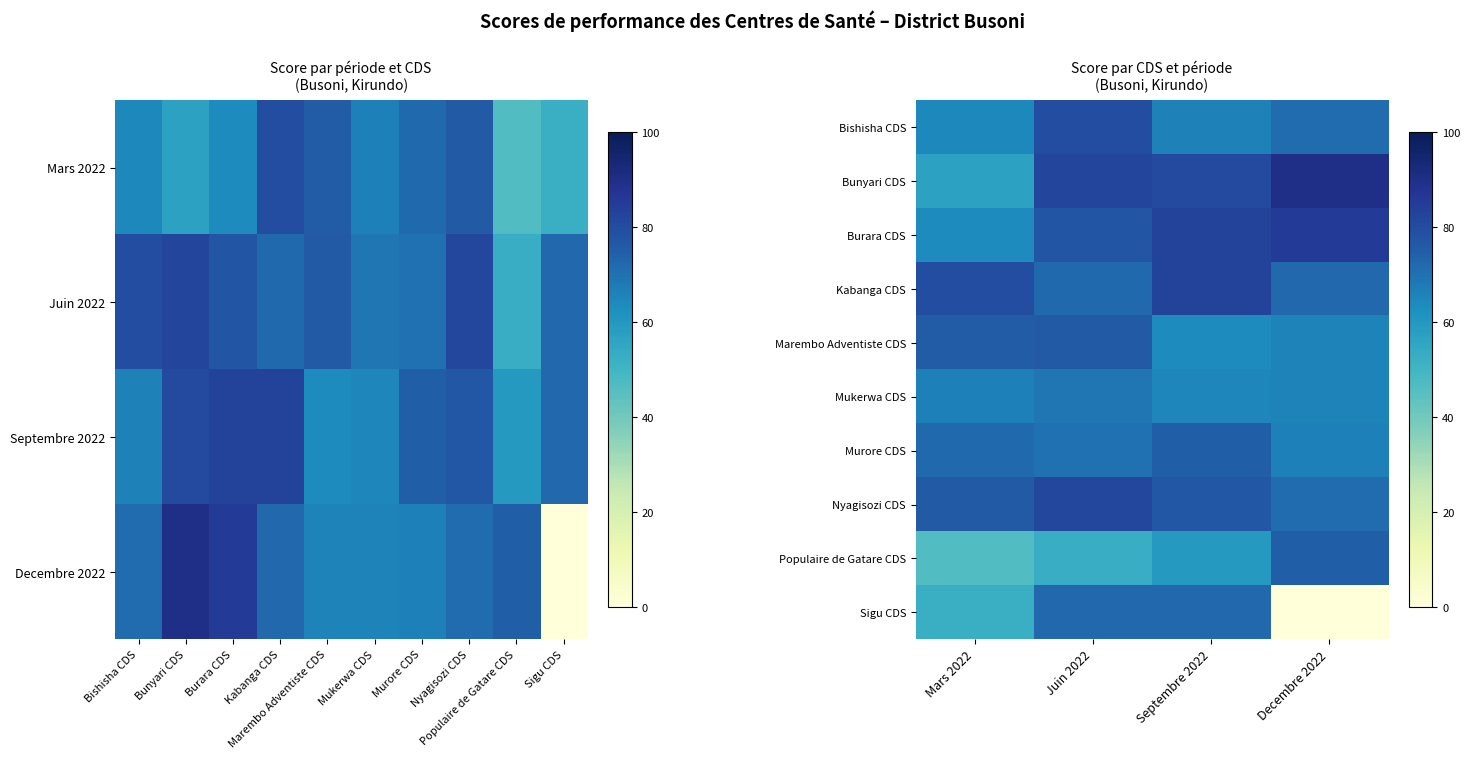

How many categories are shown in the chart?

4